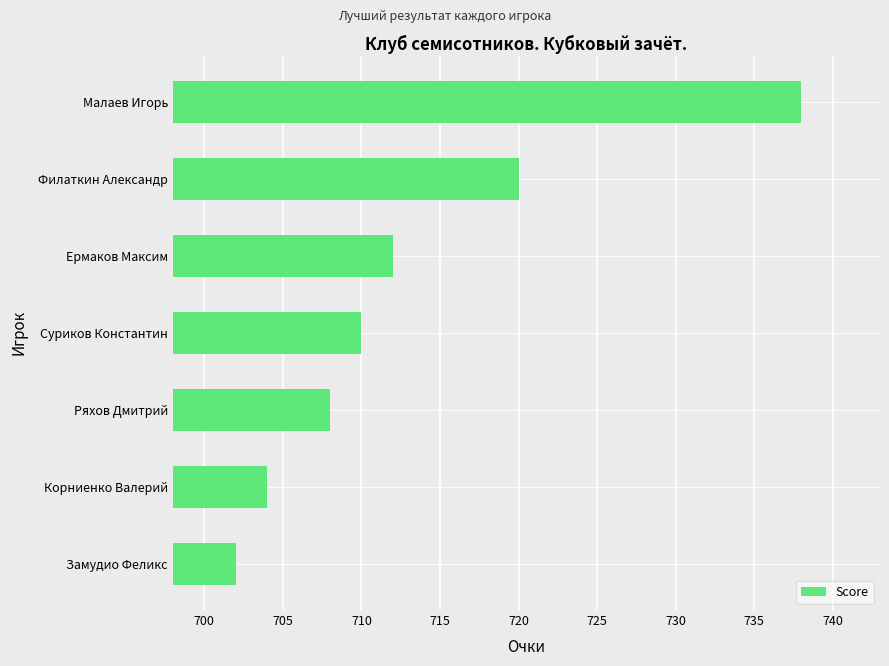

Rank the categories by value from lowest to highest.

Замудио Феликс, Корниенко Валерий, Ряхов Дмитрий, Суриков Константин, Ермаков Максим, Филаткин Александр, Малаев Игорь